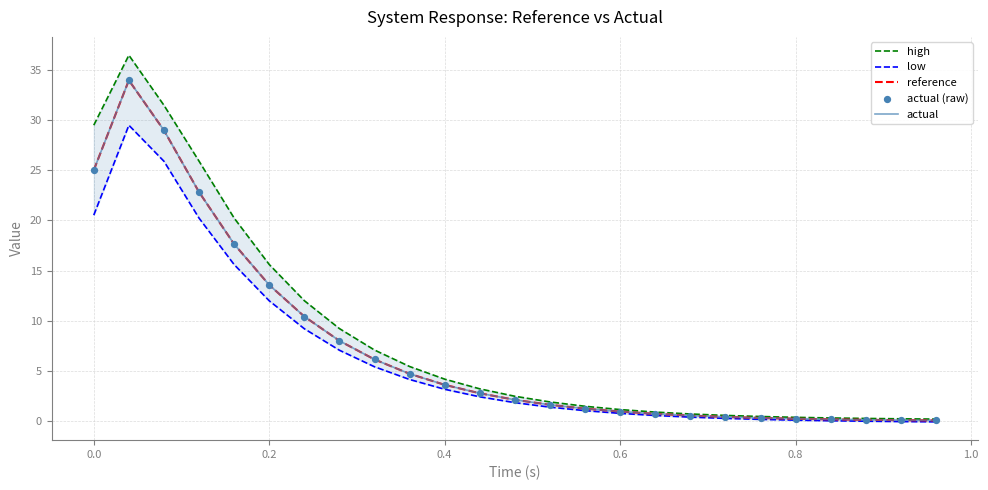

Which series has the largest Y range (max minus min)?

high